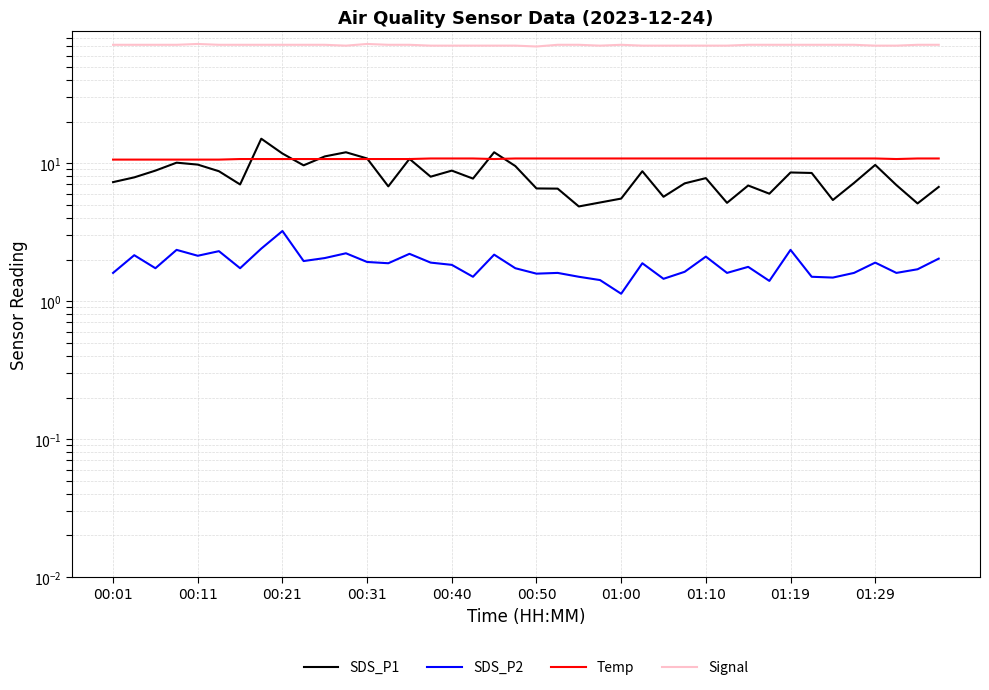

What is the value of the SDS_P2 point at the 36th from the left?

1.6